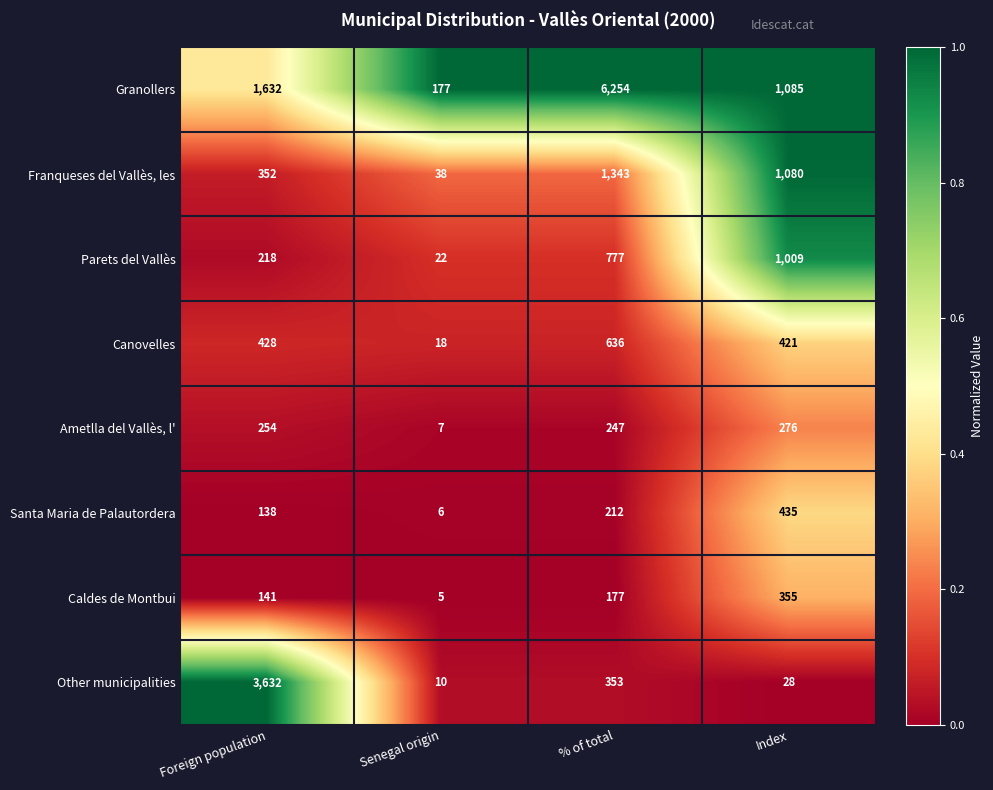

What is the spread (max minus min) of values at Foreign population?

3494